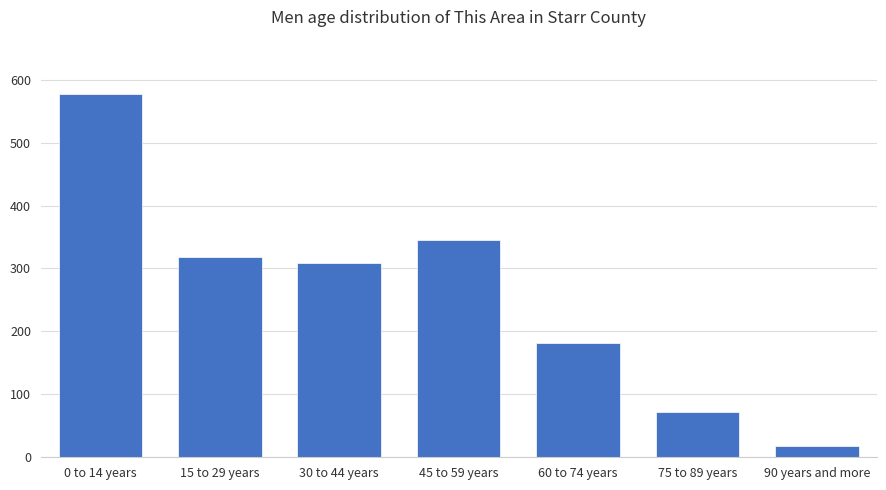

What is the change in value from 0 to 14 years to 75 to 89 years?

-505